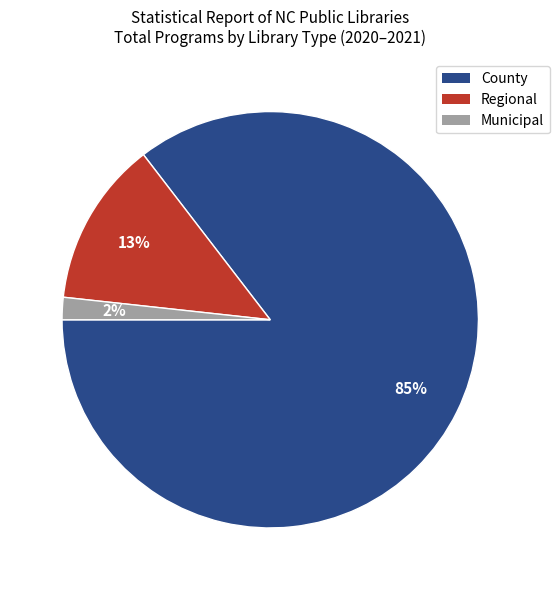

Is it true that Municipal is 2% of the pie?

True